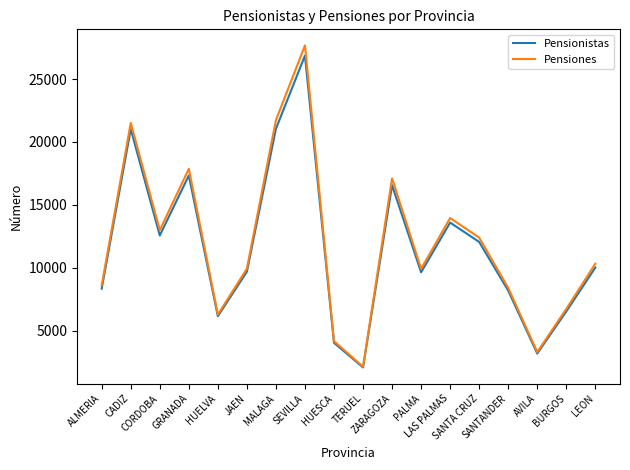

Does the chart have visible grid lines?

No